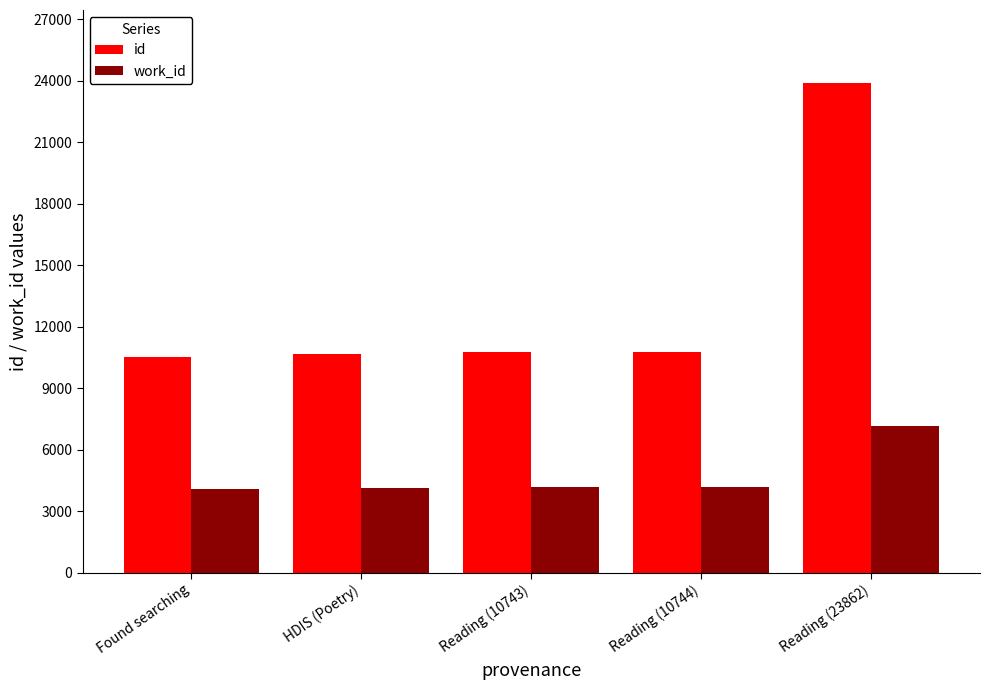

How many bars are there in total?

10